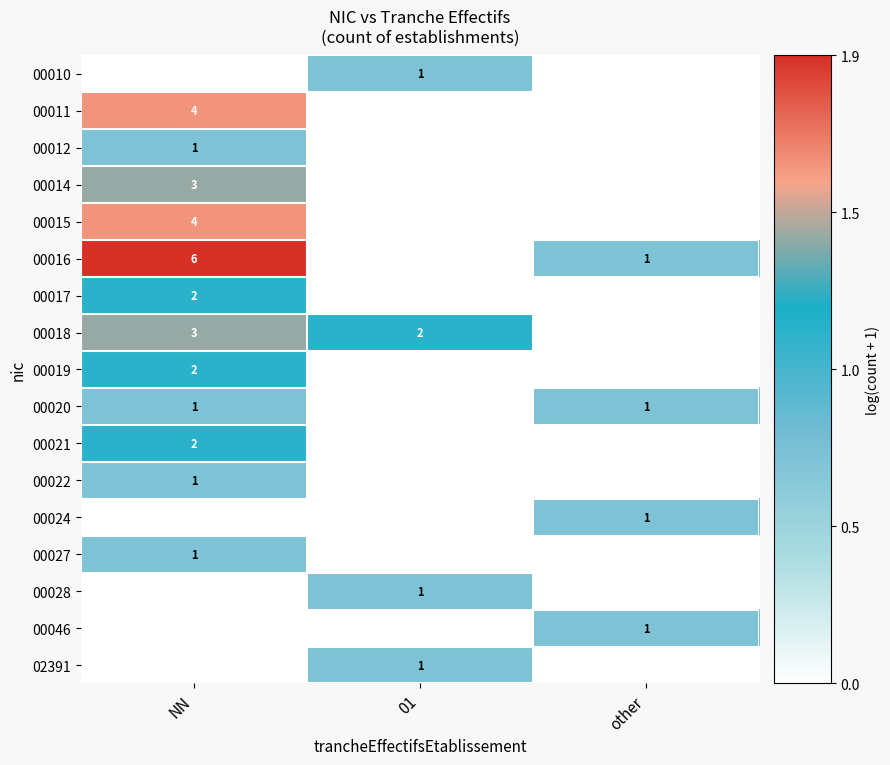

The value of 00010 at 01 is 1. True or false?

True